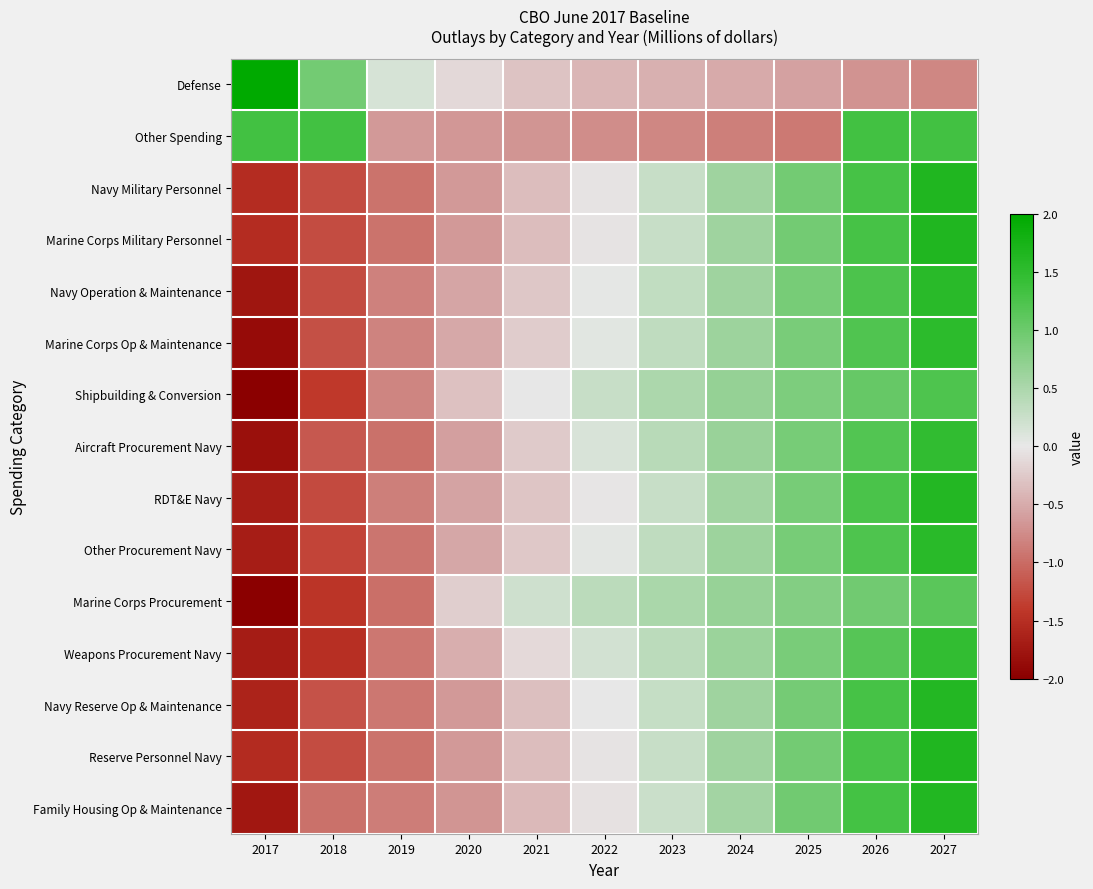

Reading right to left, list all the values displayed in this chart.

Defense: 2027=-0.8	2026=-0.7	2025=-0.6	2024=-0.5	2023=-0.5	2022=-0.4	2021=-0.3	2020=-0.1	2019=0.1	2018=0.9	2017=2.8
Other Spending: 2027=1.3	2026=1.3	2025=-0.9	2024=-0.8	2023=-0.8	2022=-0.7	2021=-0.7	2020=-0.7	2019=-0.7	2018=1.3	2017=1.3
Navy Military Personnel: 2027=1.6	2026=1.3	2025=0.9	2024=0.6	2023=0.3	2022=-0.0	2021=-0.4	2020=-0.7	2019=-0.9	2018=-1.2	2017=-1.5
Marine Corps Military Personnel: 2027=1.6	2026=1.3	2025=0.9	2024=0.6	2023=0.3	2022=-0.0	2021=-0.4	2020=-0.7	2019=-1.0	2018=-1.2	2017=-1.5
Navy Operation & Maintenance: 2027=1.6	2026=1.2	2025=0.9	2024=0.6	2023=0.3	2022=0.0	2021=-0.3	2020=-0.5	2019=-0.8	2018=-1.2	2017=-1.8
Marine Corps Op & Maintenance: 2027=1.5	2026=1.2	2025=0.9	2024=0.6	2023=0.3	2022=0.1	2021=-0.2	2020=-0.5	2019=-0.8	2018=-1.2	2017=-1.9
Shipbuilding & Conversion: 2027=1.2	2026=1.0	2025=0.9	2024=0.7	2023=0.5	2022=0.3	2021=-0.0	2020=-0.3	2019=-0.8	2018=-1.4	2017=-2.0
Aircraft Procurement Navy: 2027=1.5	2026=1.2	2025=0.9	2024=0.7	2023=0.4	2022=0.1	2021=-0.2	2020=-0.6	2019=-1.0	2018=-1.1	2017=-1.8
RDT&E Navy: 2027=1.6	2026=1.3	2025=0.9	2024=0.6	2023=0.3	2022=-0.0	2021=-0.3	2020=-0.6	2019=-0.8	2018=-1.3	2017=-1.7
Other Procurement Navy: 2027=1.5	2026=1.2	2025=0.9	2024=0.6	2023=0.3	2022=0.0	2021=-0.3	2020=-0.5	2019=-0.9	2018=-1.3	2017=-1.7
Marine Corps Procurement: 2027=1.1	2026=1.0	2025=0.8	2024=0.7	2023=0.5	2022=0.4	2021=0.2	2020=-0.2	2019=-1.0	2018=-1.4	2017=-2.0
Weapons Procurement Navy: 2027=1.5	2026=1.2	2025=0.9	2024=0.6	2023=0.4	2022=0.2	2021=-0.1	2020=-0.5	2019=-0.9	2018=-1.5	2017=-1.7
Navy Reserve Op & Maintenance: 2027=1.6	2026=1.3	2025=0.9	2024=0.6	2023=0.3	2022=-0.0	2021=-0.3	2020=-0.6	2019=-0.9	2018=-1.2	2017=-1.6
Reserve Personnel Navy: 2027=1.6	2026=1.3	2025=0.9	2024=0.6	2023=0.3	2022=-0.0	2021=-0.3	2020=-0.6	2019=-0.9	2018=-1.2	2017=-1.5
Family Housing Op & Maintenance: 2027=1.6	2026=1.3	2025=1.0	2024=0.6	2023=0.2	2022=-0.1	2021=-0.4	2020=-0.7	2019=-0.9	2018=-1.0	2017=-1.7